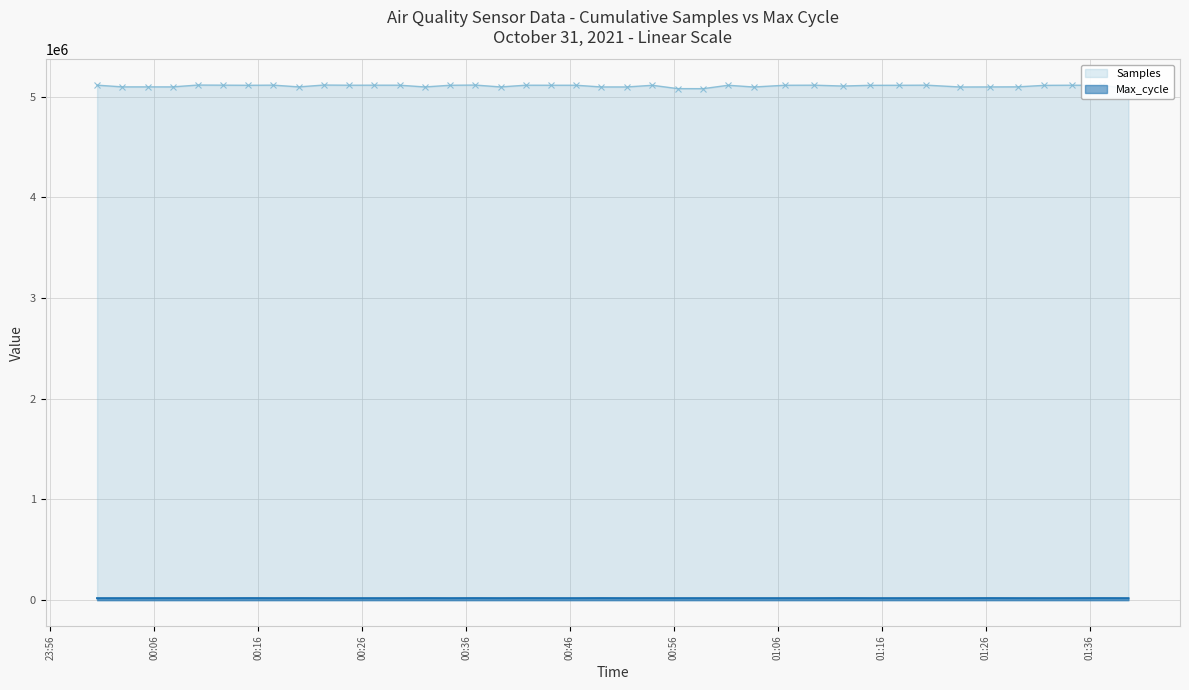

True or false: Max_cycle and Samples cross at least once.

False